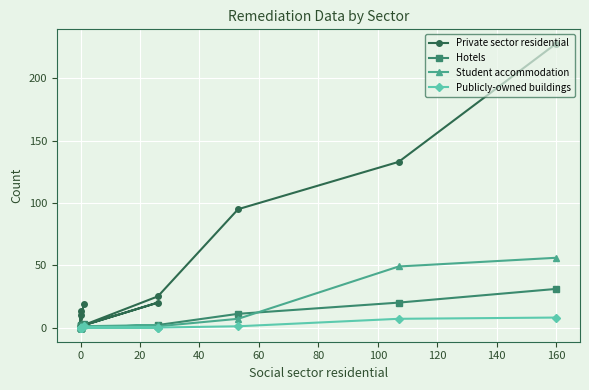

What are all the series names shown in the legend?

Private sector residential, Hotels, Student accommodation, Publicly-owned buildings